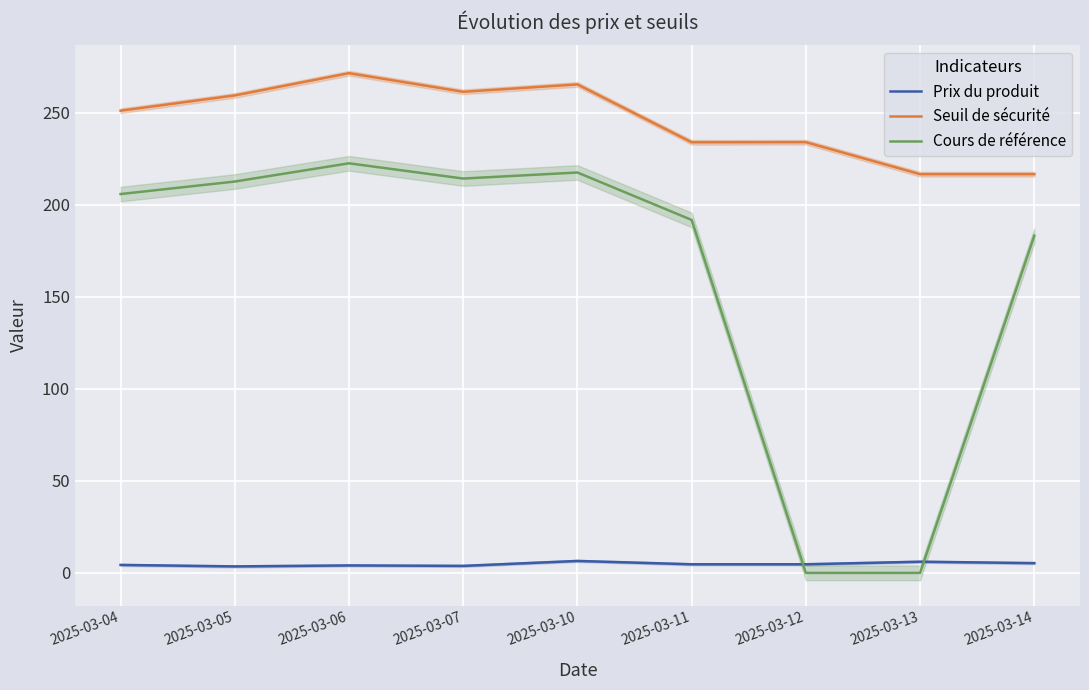

List the series in order of their overall mean, highest first.

Seuil de sécurité, Cours de référence, Prix du produit